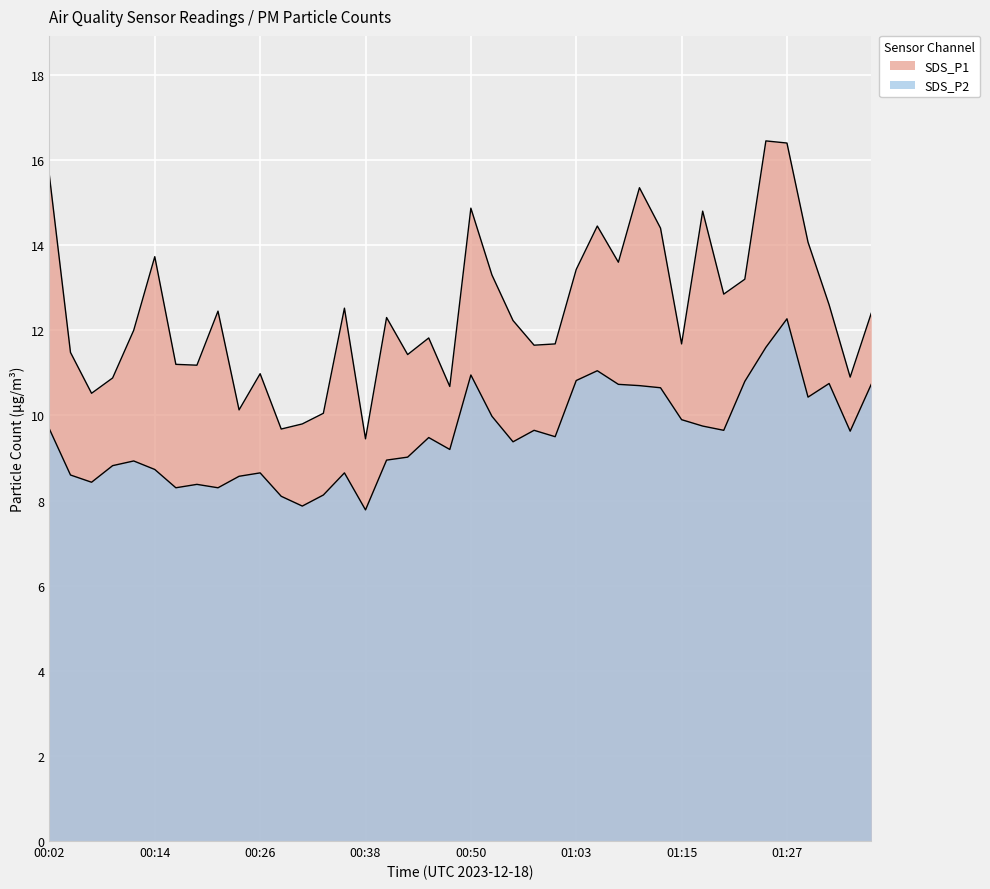

Which series has the largest total across all categories?

SDS_P1